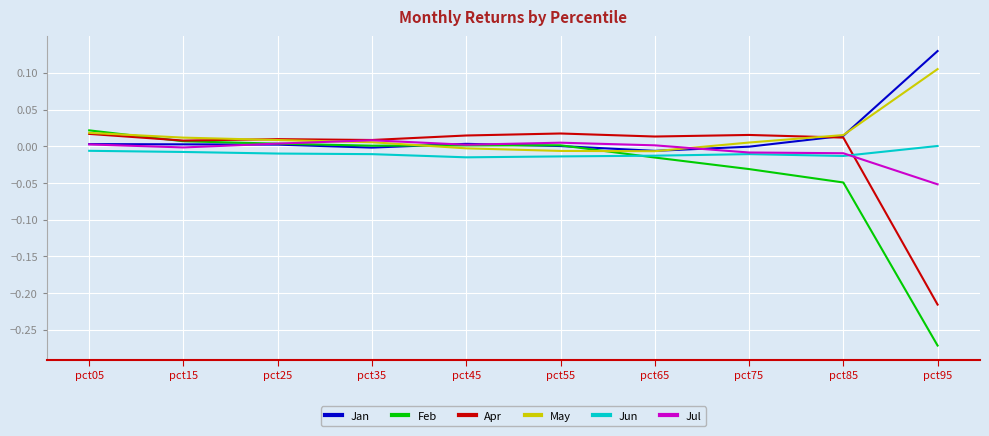

Is the value of Apr at pct65 greater than the value of Feb at pct55?

Yes